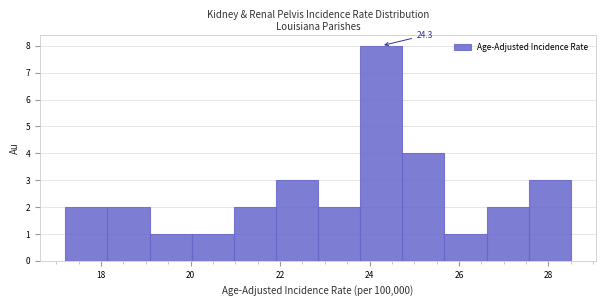

Which range on the x-axis has the tallest bar?

23.8 to 24.8